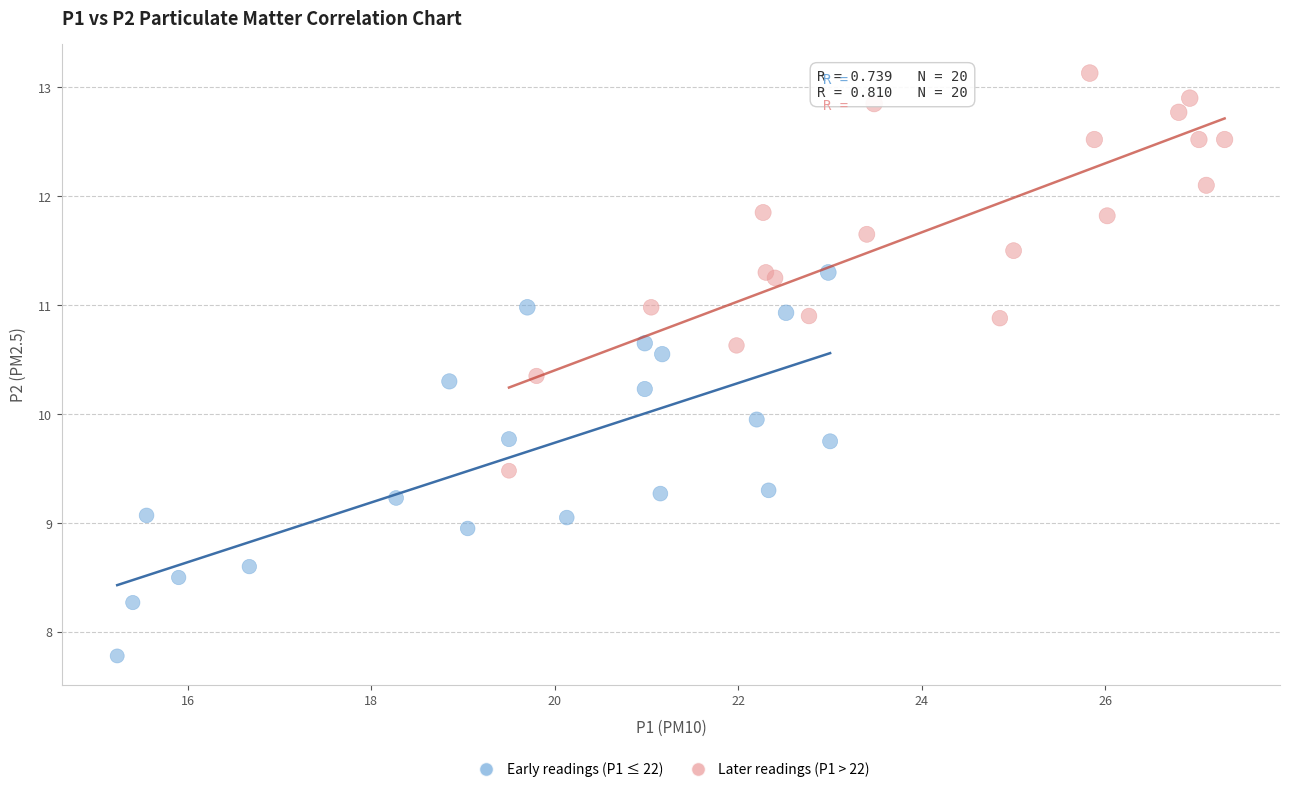

Which series has the widest spread of Y values?

Later readings (P1 > 22)